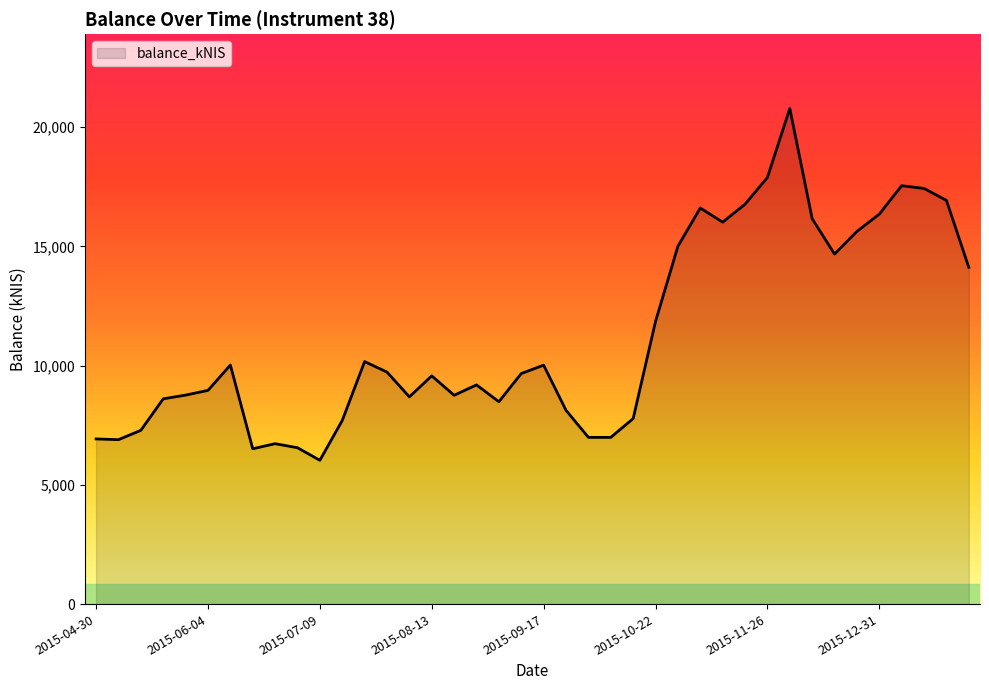

What is the difference between the maximum and minimum values?

14754.5